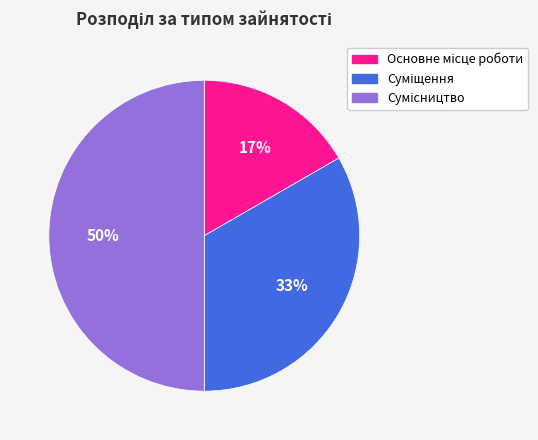

To the nearest percent, what is the difference between the largest and smallest slice percentages?

33%